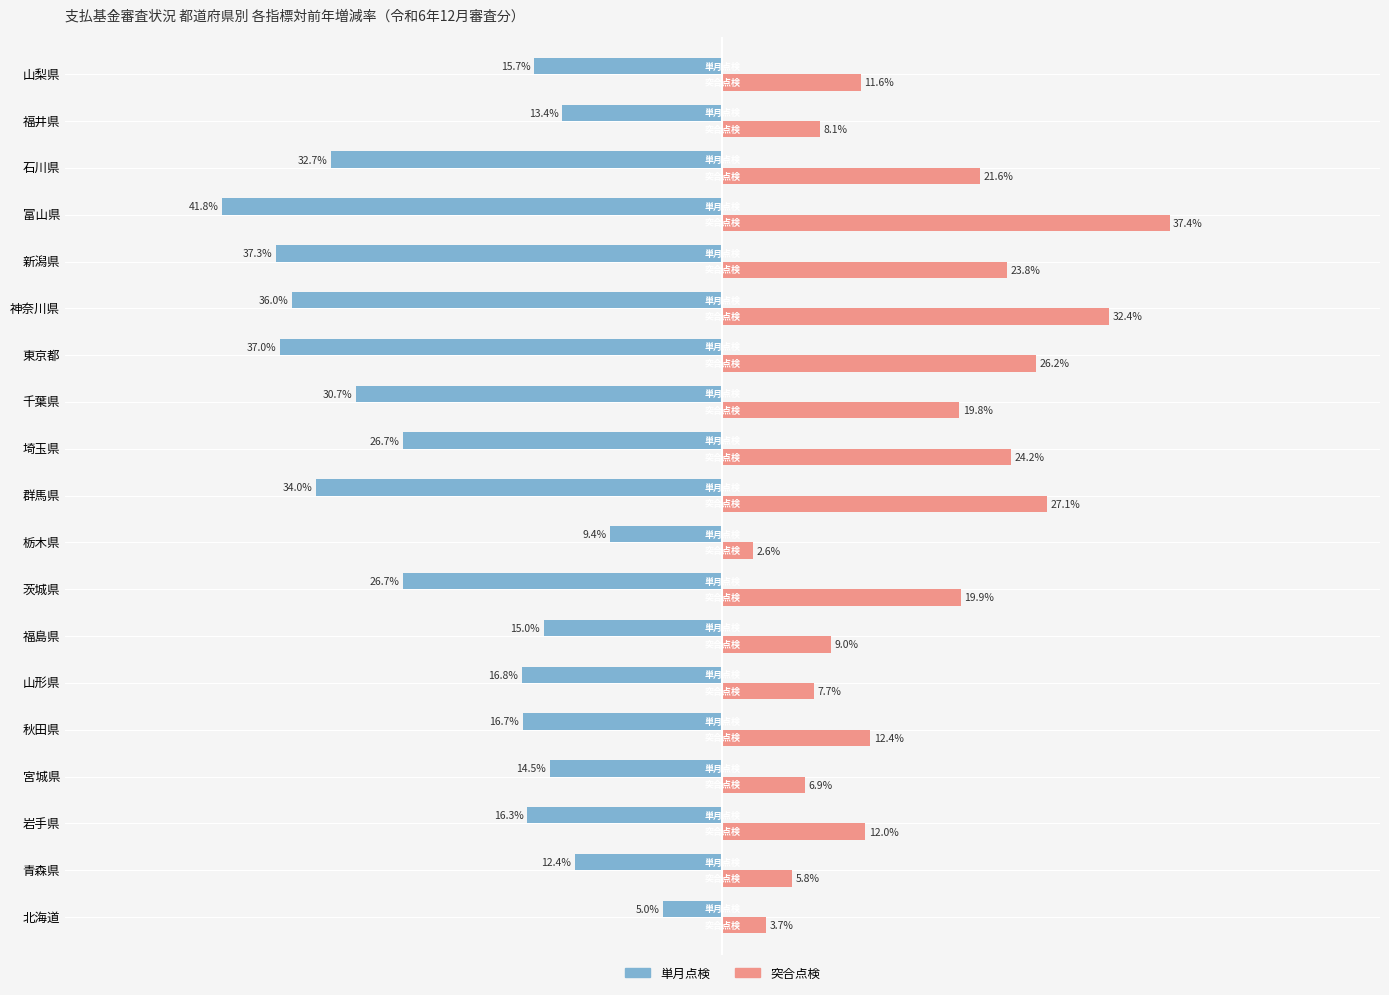

Which category has the highest value across all series?

富山県